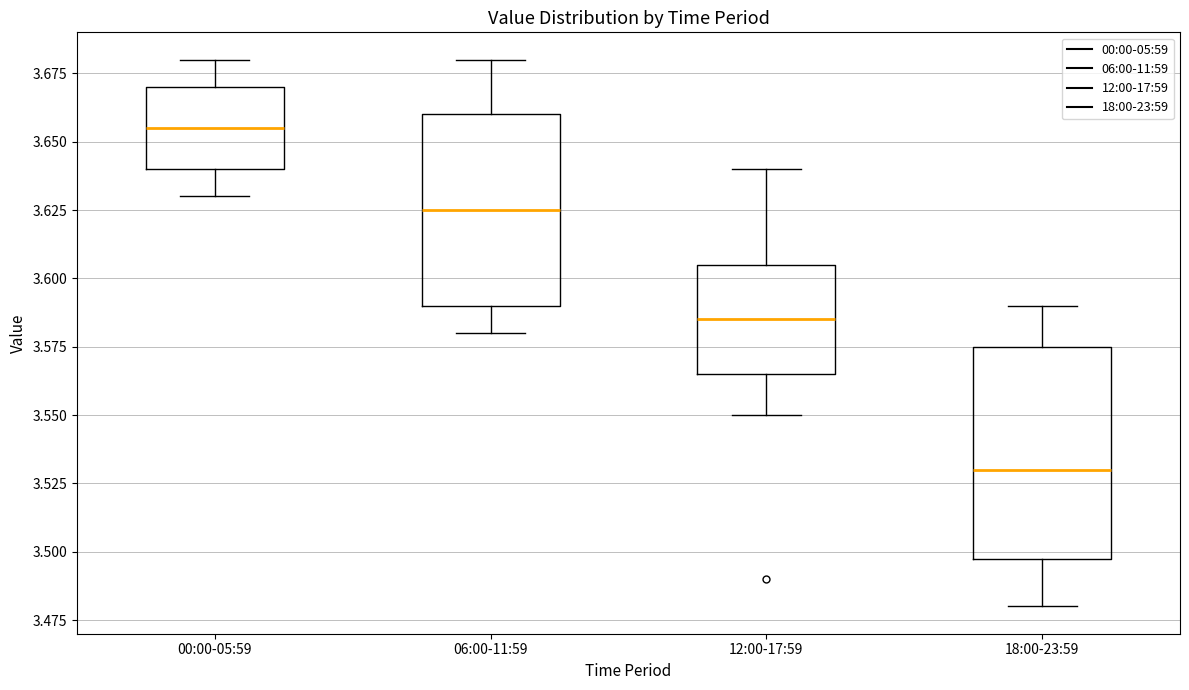

Reading left to right, transcribe this box plot: for each box, give where its median line is, the range the box spans, and where its two whiskers end, as read against the y-axis. The values are not printed on the chart, so give them approximately, as read against the axis.

00:00-05:59: median 3.655, box 3.640 to 3.670, whiskers 3.630 to 3.680
06:00-11:59: median 3.625, box 3.590 to 3.660, whiskers 3.580 to 3.680
12:00-17:59: median 3.585, box 3.565 to 3.605, whiskers 3.550 to 3.640
18:00-23:59: median 3.530, box 3.500 to 3.575, whiskers 3.480 to 3.590